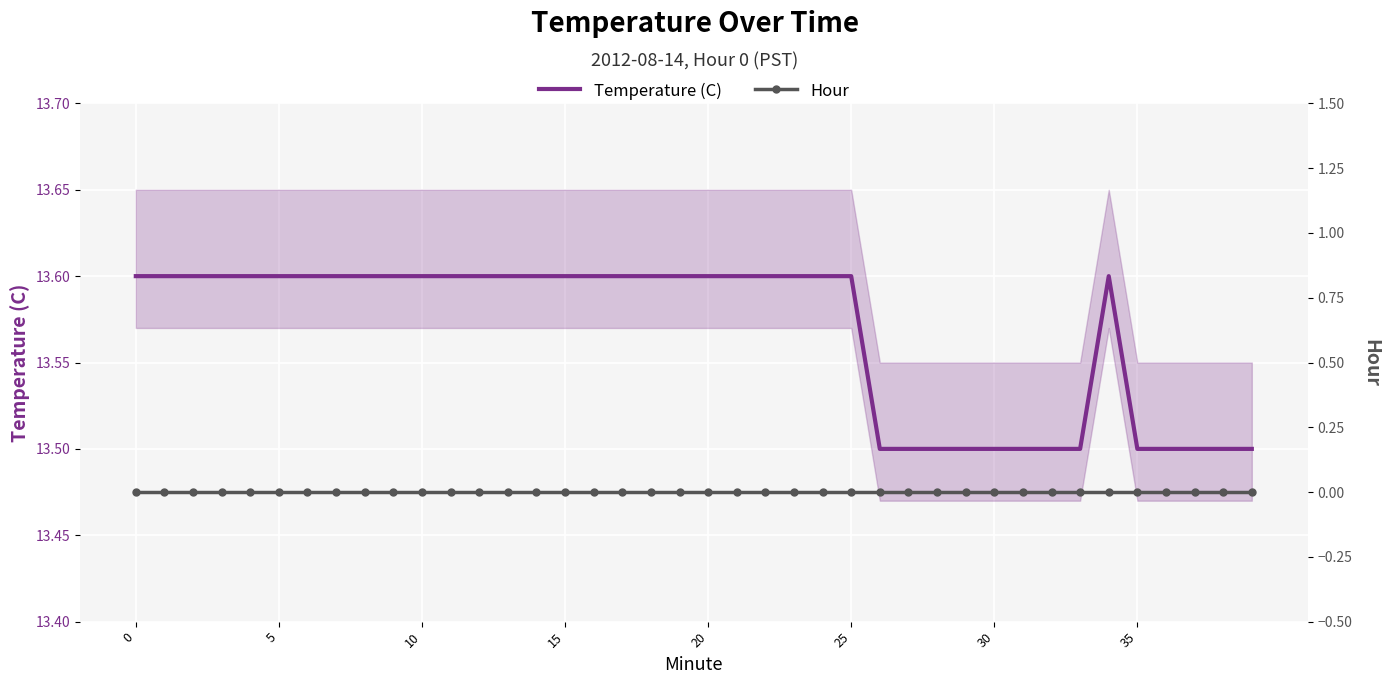

Reading left to right, extract all data points from this chart.

Temperature (C): 13.6	13.6	13.6	13.6	13.6	13.6	13.6	13.6	13.6	13.6	13.6	13.6	13.6	13.6	13.6	13.6	13.6	13.6	13.6	13.6	13.6	13.6	13.6	13.6	13.6	13.6	13.5	13.5	13.5	13.5	13.5	13.5	13.5	13.5	13.6	13.5	13.5	13.5	13.5	13.5
Hour: 0.0	0.0	0.0	0.0	0.0	0.0	0.0	0.0	0.0	0.0	0.0	0.0	0.0	0.0	0.0	0.0	0.0	0.0	0.0	0.0	0.0	0.0	0.0	0.0	0.0	0.0	0.0	0.0	0.0	0.0	0.0	0.0	0.0	0.0	0.0	0.0	0.0	0.0	0.0	0.0